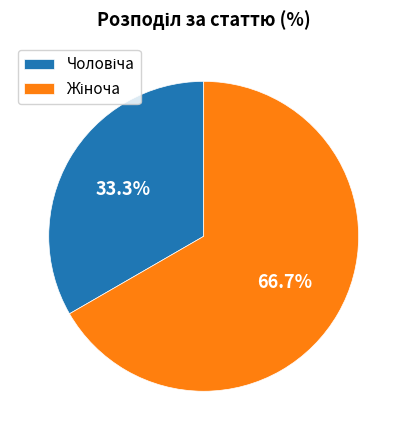

Is there a majority slice in this chart?

Yes